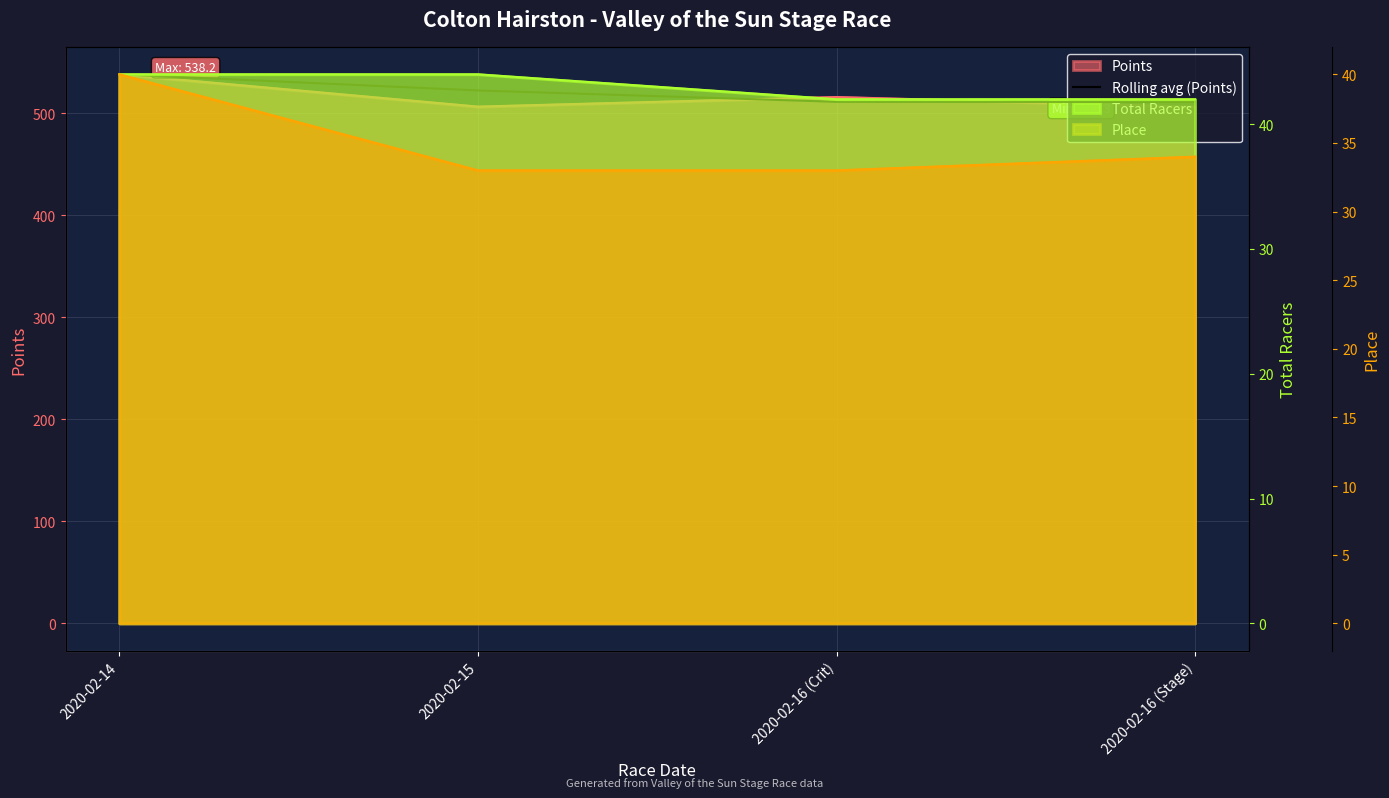

Reading left to right, extract all data points from this chart.

2020-02-14=538.2	2020-02-15=522.3	2020-02-16 (Crit)=511.2	2020-02-16 (Stage)=511.1